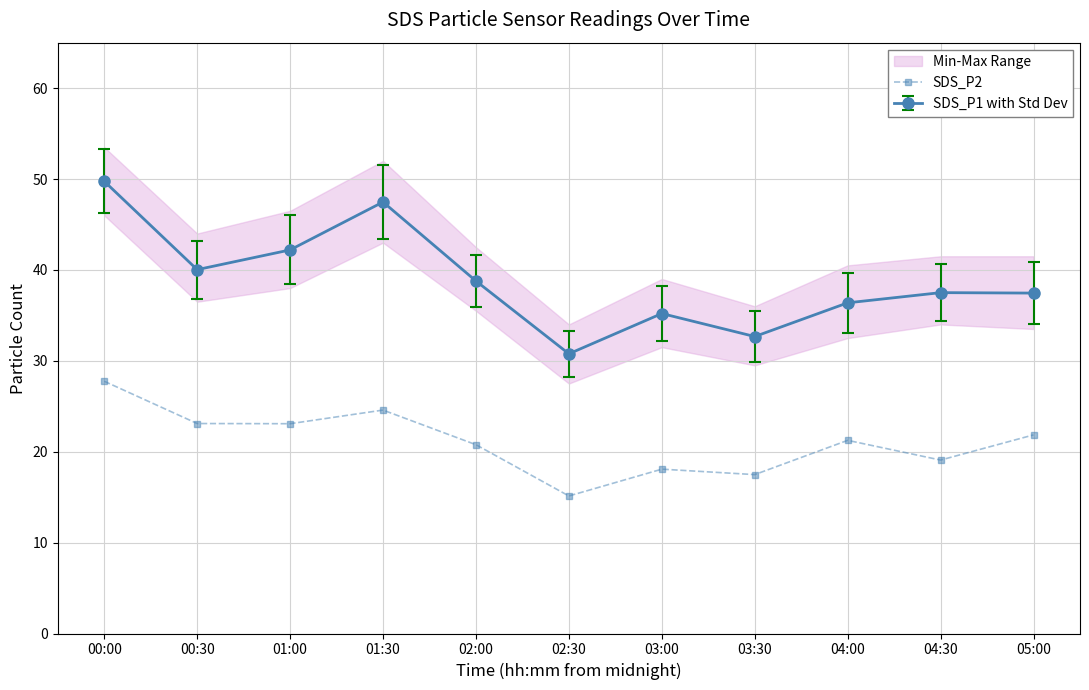

Reading right to left, extract all data points from this chart.

21.9	19.1	21.2	17.5	18.1	15.1	20.8	24.6	23.1	23.1	27.8